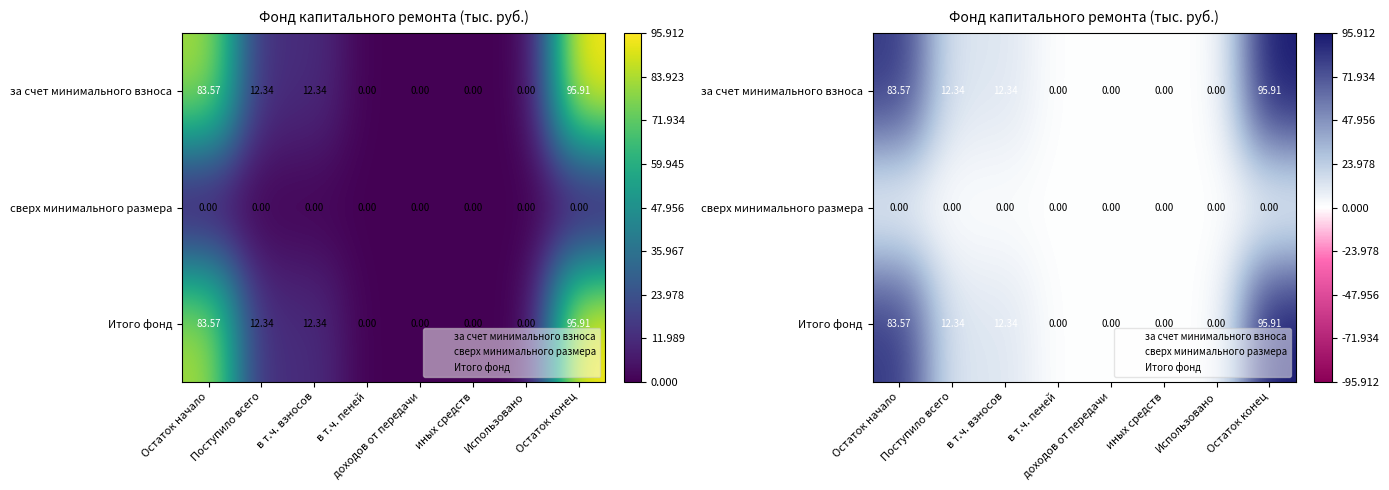

Between Использовано and Остаток конец, which is larger?

Остаток конец